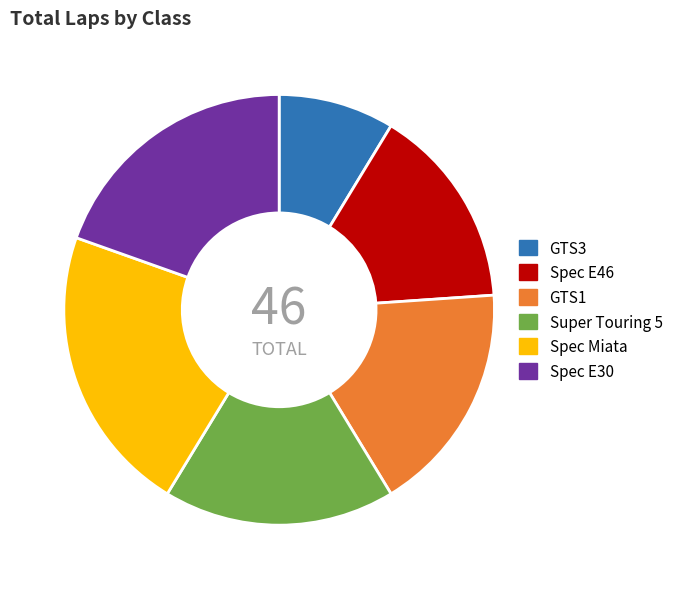

The GTS3 slice represents 20% of the pie. True or false?

False